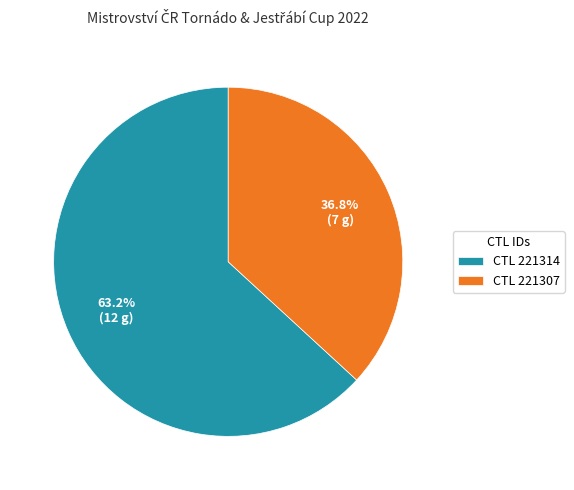

What is the ratio of the value at CTL 221314 to the value at CTL 221307?

1.7